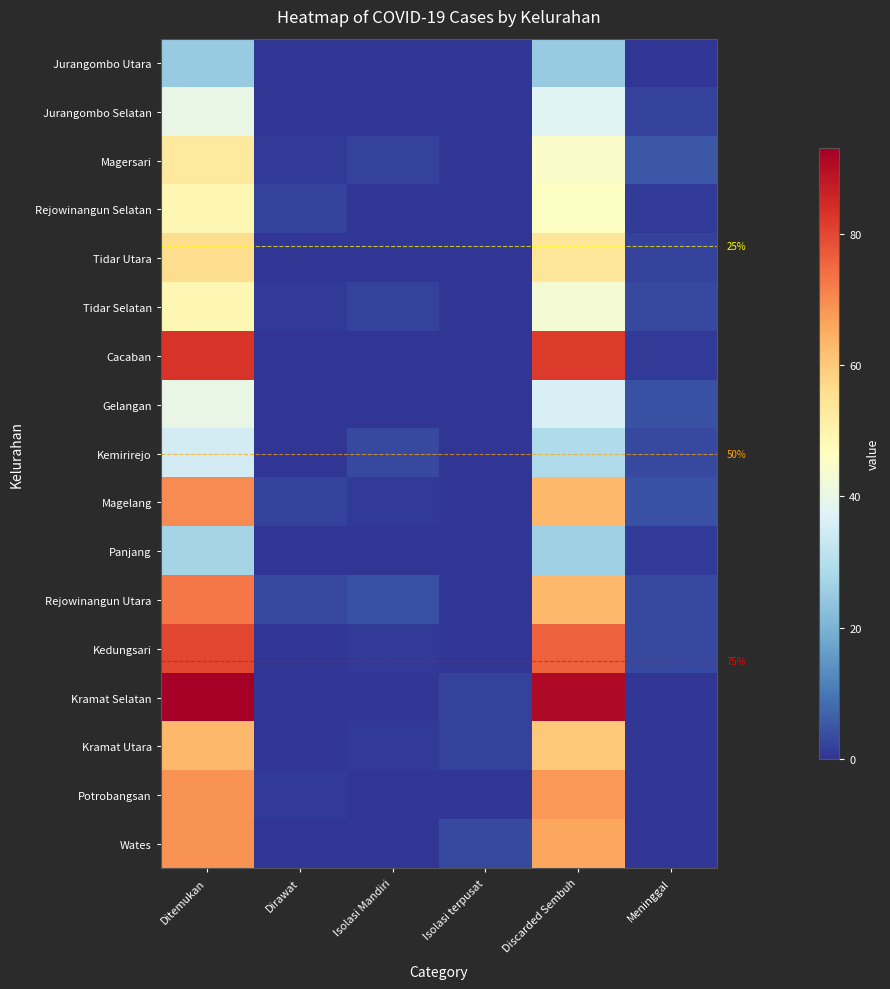

Which series has the widest spread of values?

Kramat Selatan